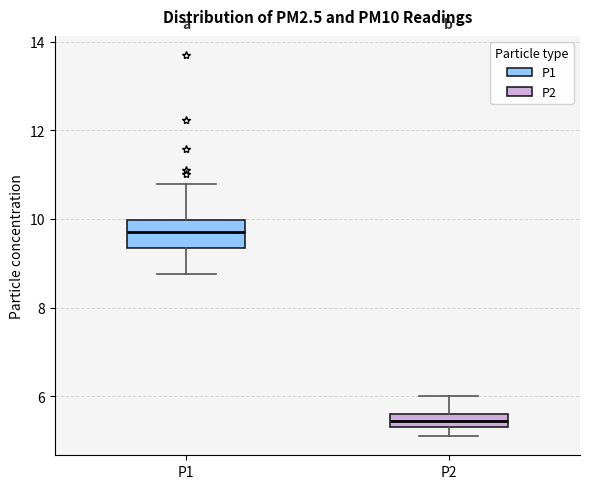

Where does the upper whisker of the box for P1 end on the y-axis? The values are not printed on the chart, so give them approximately, as read against the axis.

10.8